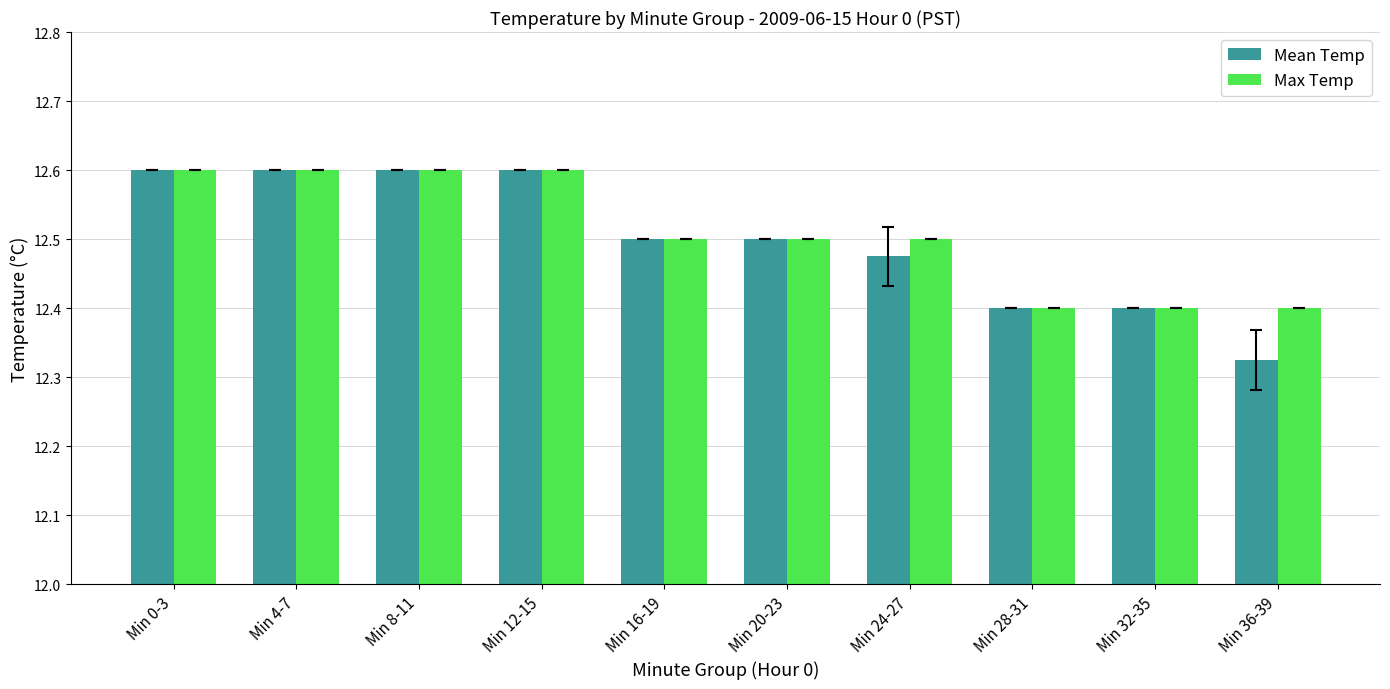

Which series has the widest spread of values?

Mean Temp